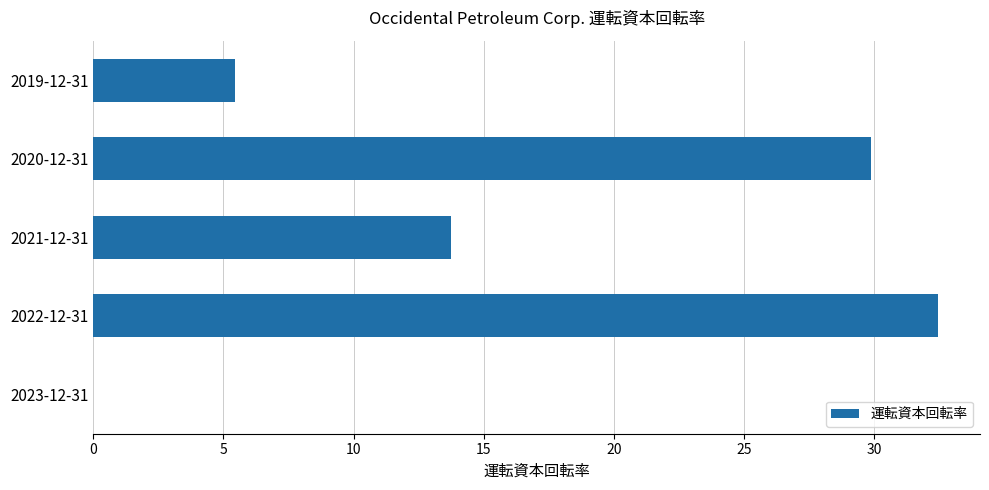

Which has a higher value, 2019-12-31 or 2022-12-31?

2022-12-31